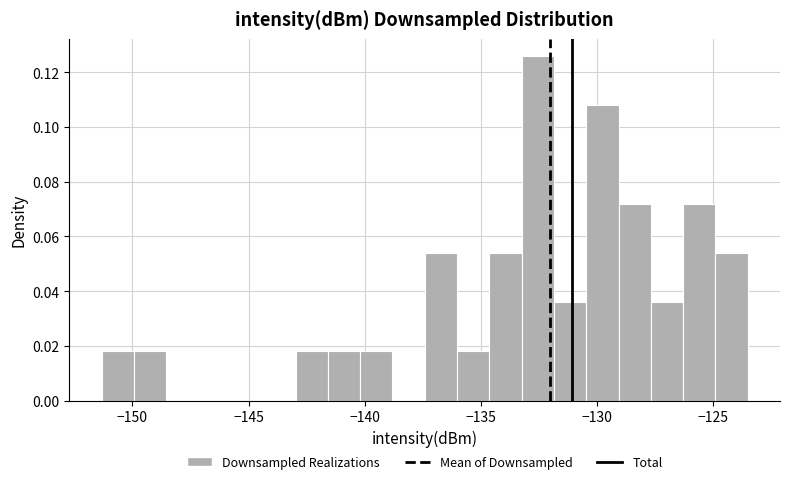

Read against the x-axis, roughly where is the centre of the tallest bar?

-132.5